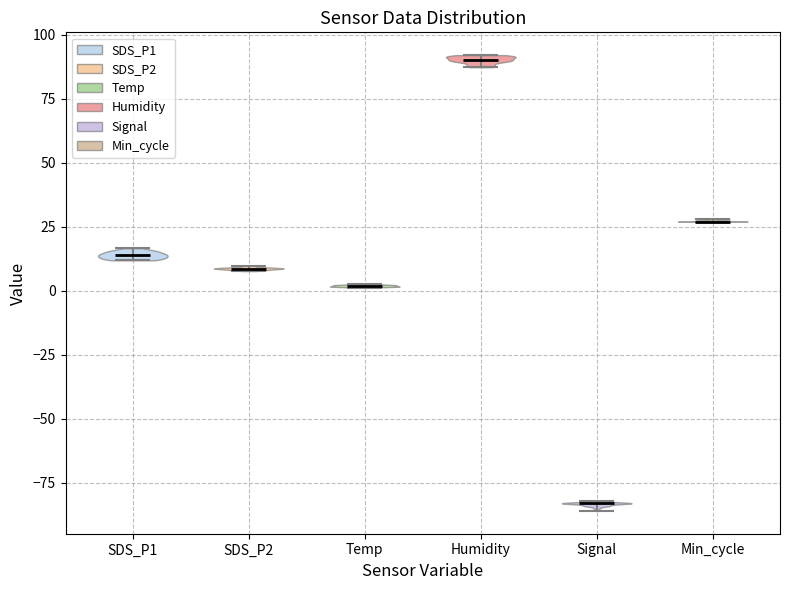

Reading left to right, read every violin against the y-axis: where its median line is, and the lowest and highest points it reaches. The values are not printed on the chart, so give them approximately, as read against the axis.

SDS_P1: median line 15, lowest point 10, highest point 15
SDS_P2: median line 10, lowest point 10, highest point 10
Temp: median line 0, lowest point 0, highest point 5
Humidity: median line 90, lowest point 85, highest point 90
Signal: median line -85, lowest point -85, highest point -80
Min_cycle: median line 25, lowest point 25, highest point 30